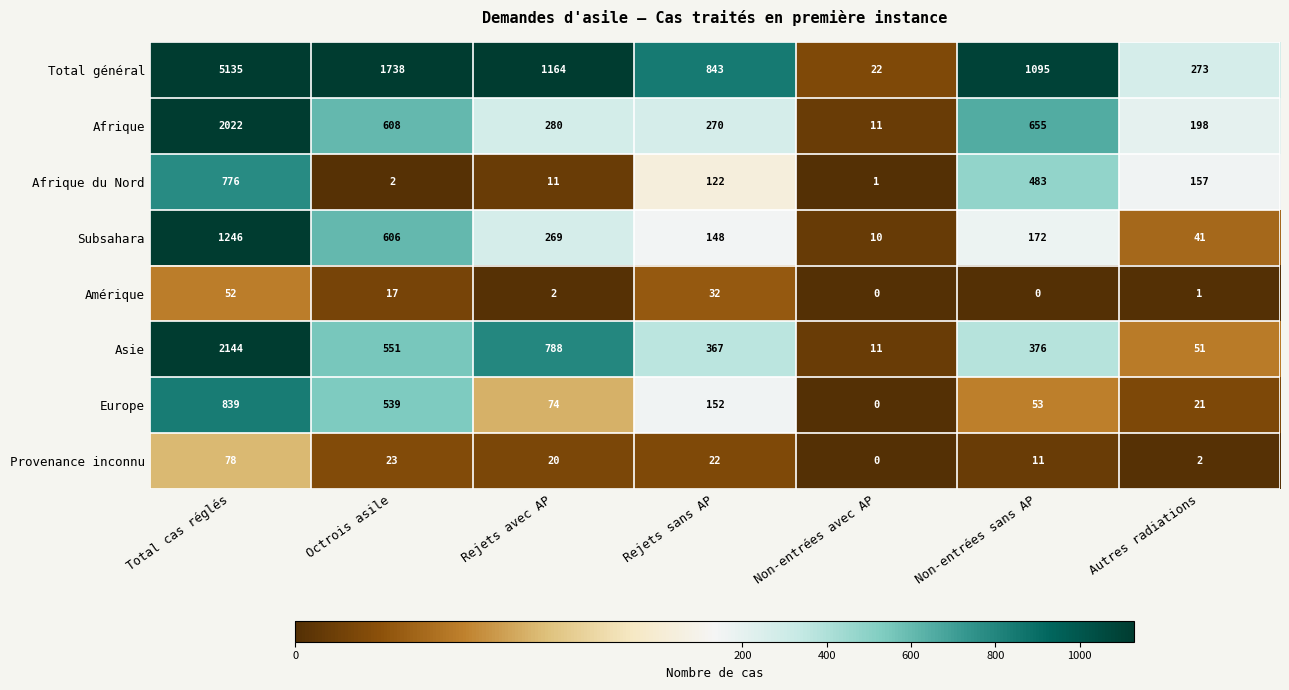

True or false: Europe has a value of -564 at Non-entrées avec AP.

False